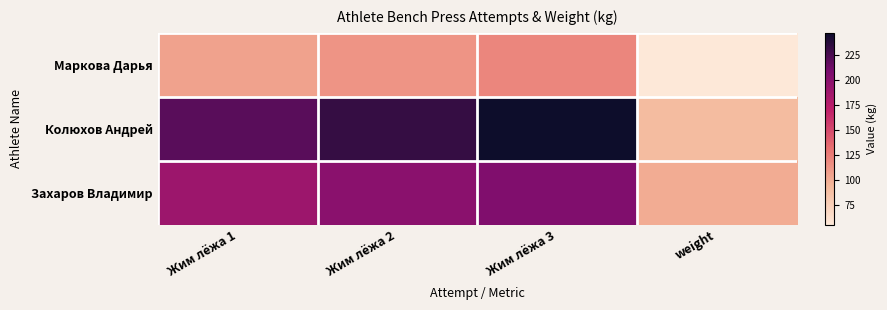

Rank the series by their maximum value, from highest to lowest.

Колюхов Андрей, Захаров Владимир, Маркова Дарья